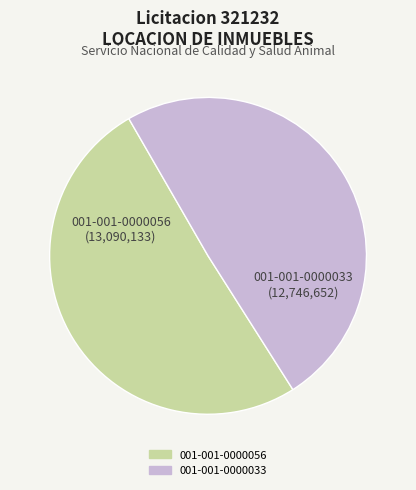

Rank the categories by value from lowest to highest.

001-001-0000033, 001-001-0000056